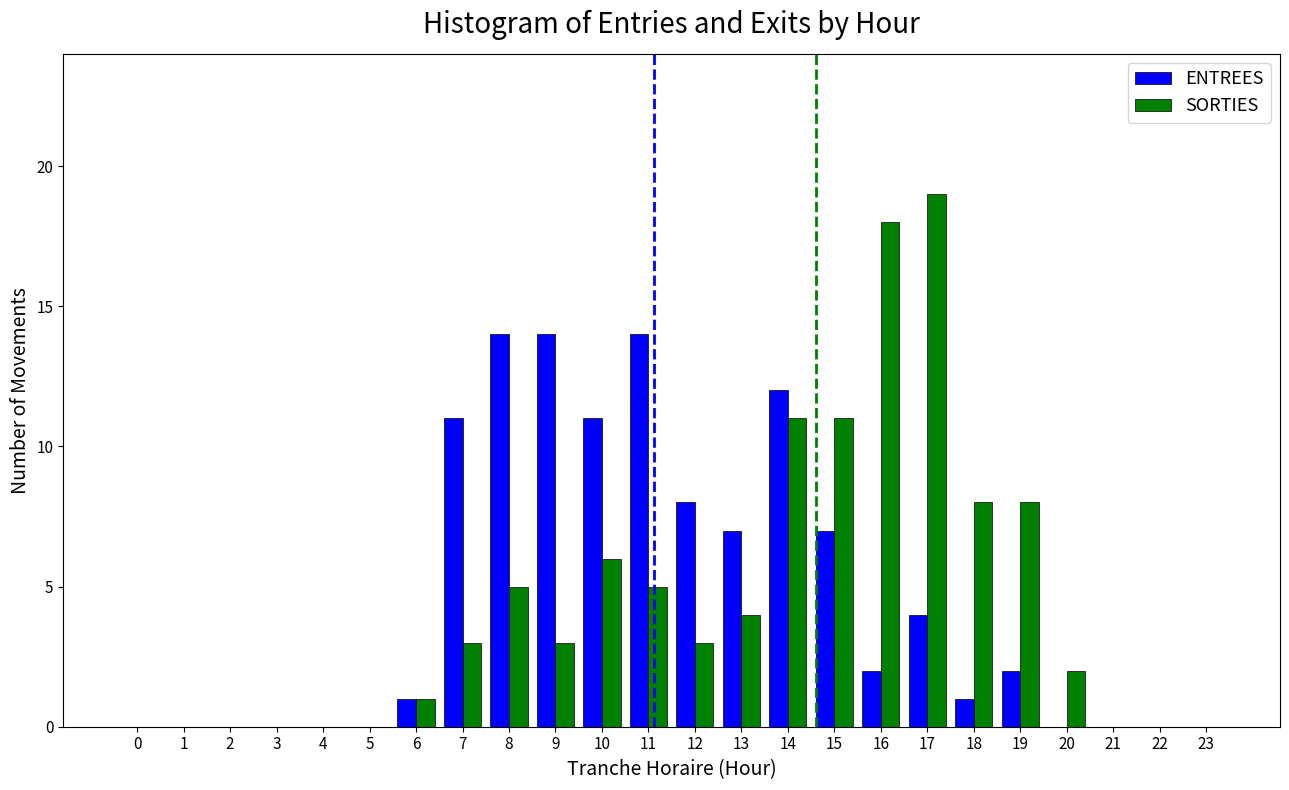

What is the sum of all SORTIES values?

107